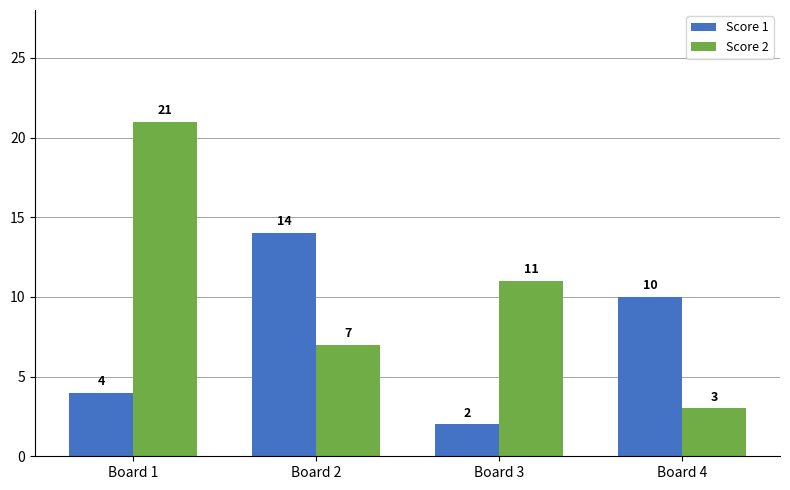

Reading left to right, transcribe all the data shown in this chart.

Score 1: Board 1=4	Board 2=14	Board 3=2	Board 4=10
Score 2: Board 1=21	Board 2=7	Board 3=11	Board 4=3